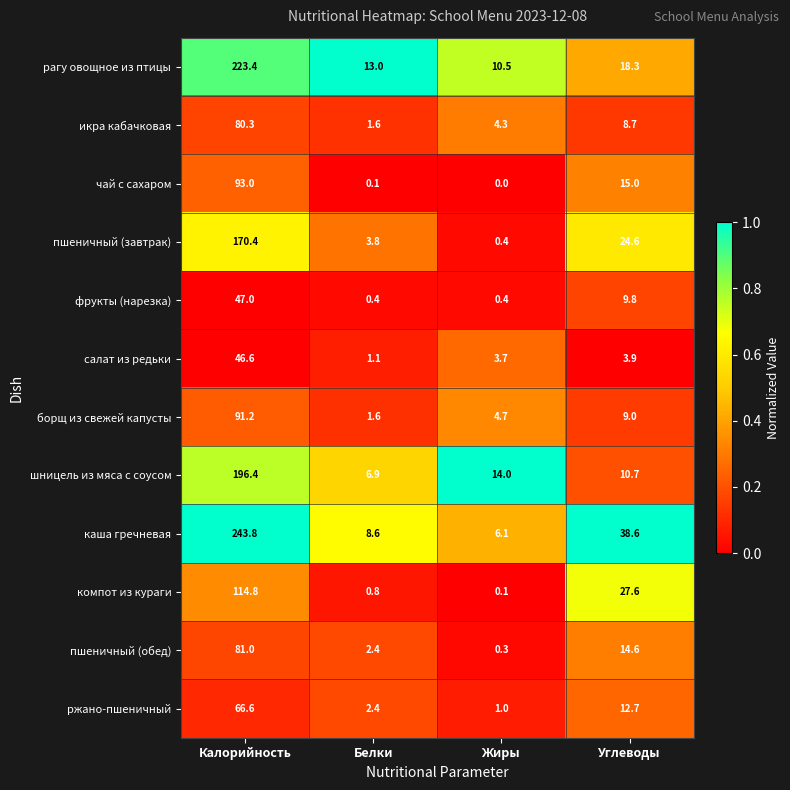

At which category is the sum across all series the highest?

Калорийность